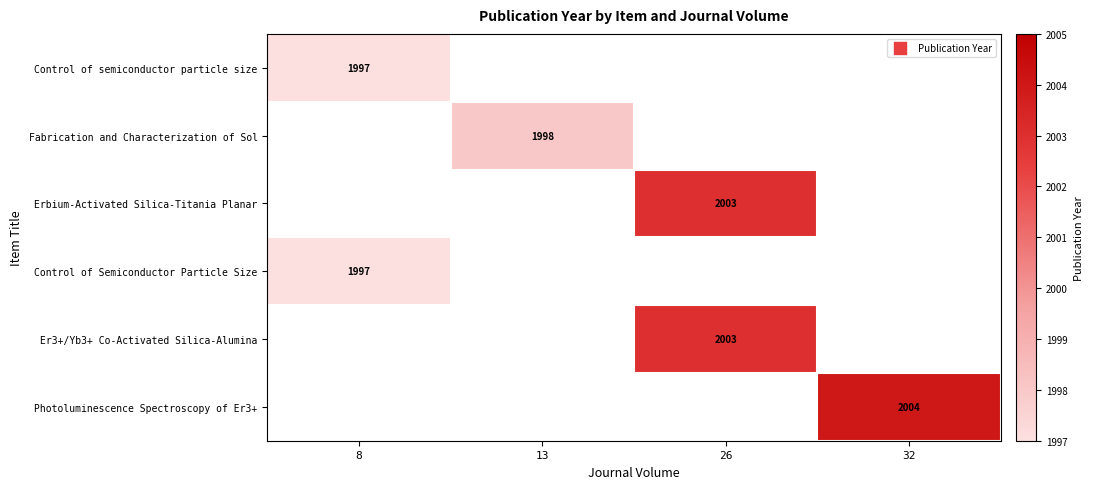

The value of Erbium-Activated Silica-Titania Planar at 26 is 2003. True or false?

True